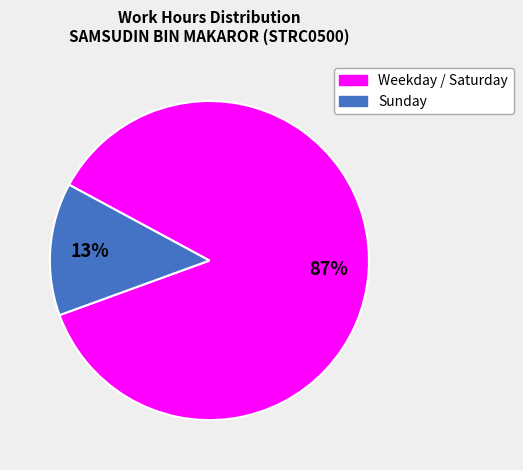

Does any single category account for the majority?

Yes